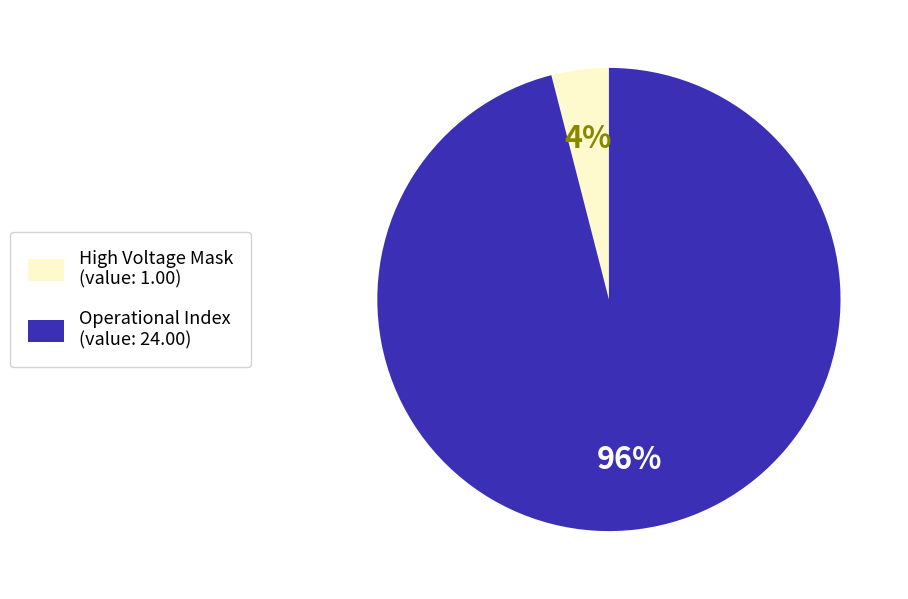

Does Operational Index (value: 24.00) account for over 50% of the chart?

Yes